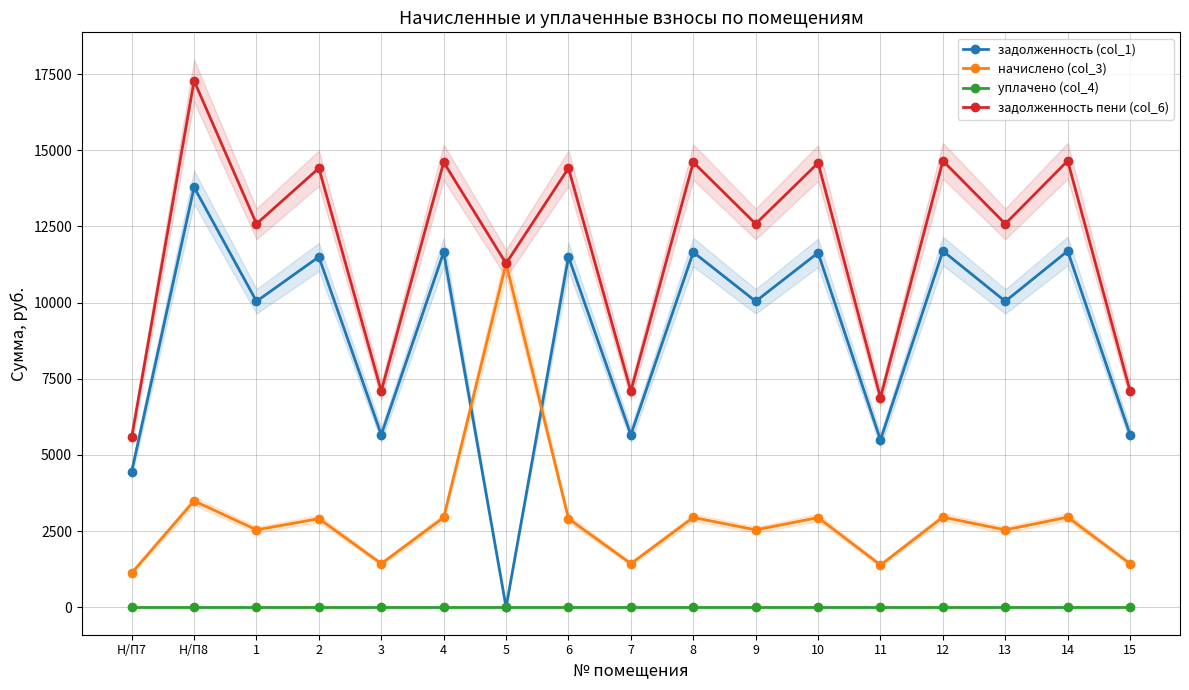

Where do начислено (col_3) and задолженность (col_1) first cross each other?

4 and 5